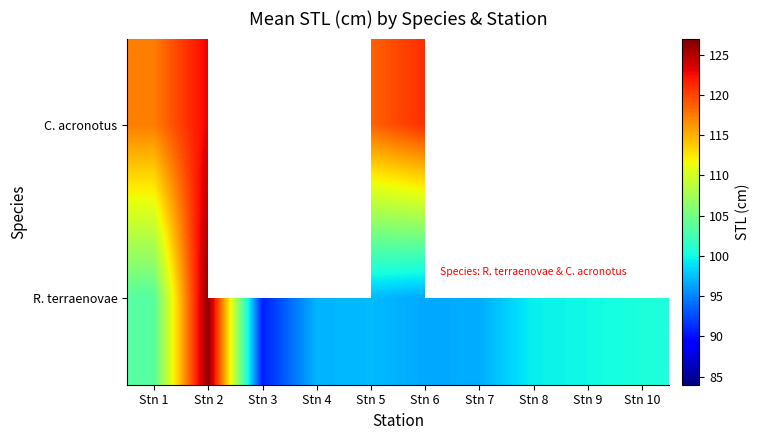

What value does the R. terraenovae series have at Stn 6?

96.5